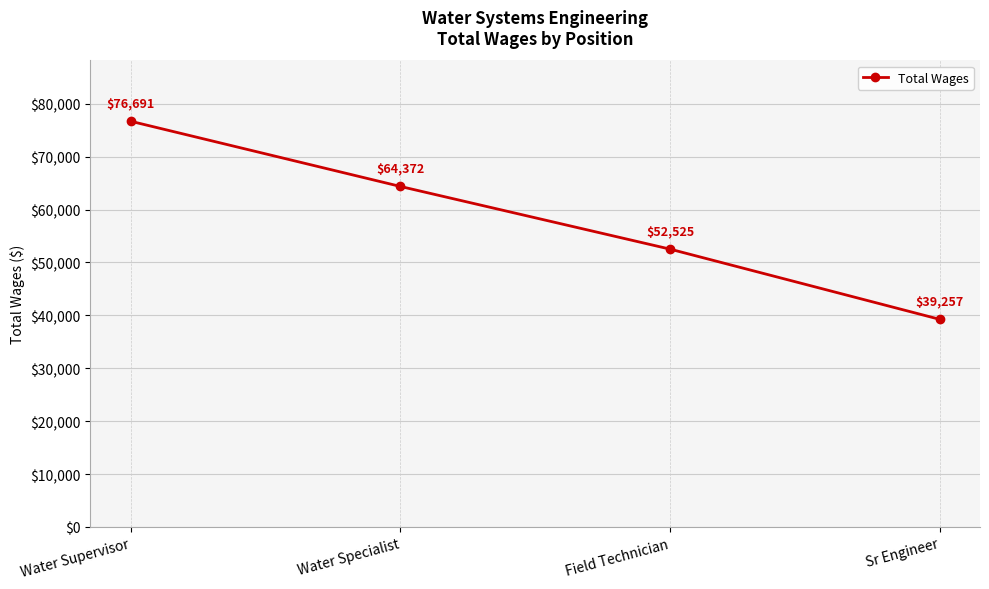

The value at Sr Engineer is 55444. True or false?

False